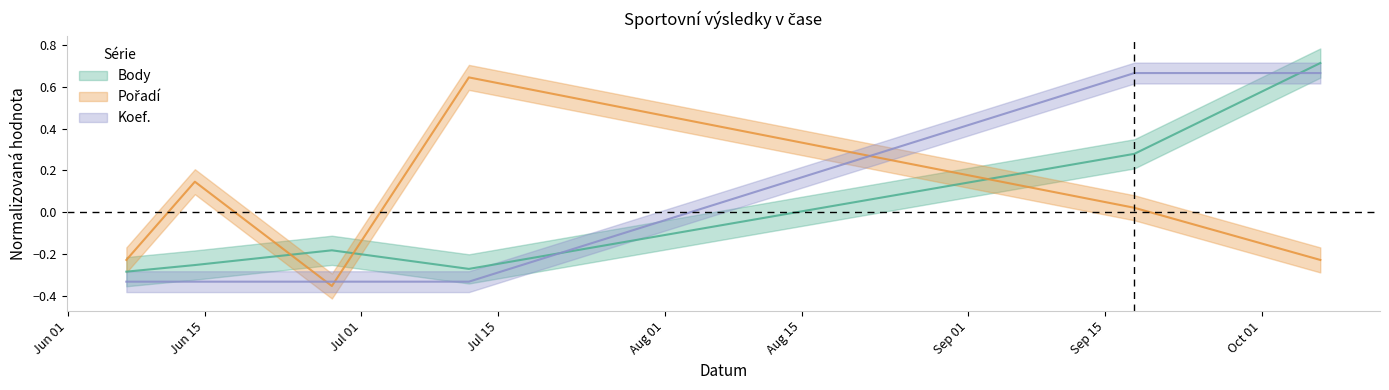

The Body series shows -0.4 at 2023-07-12. True or false?

False